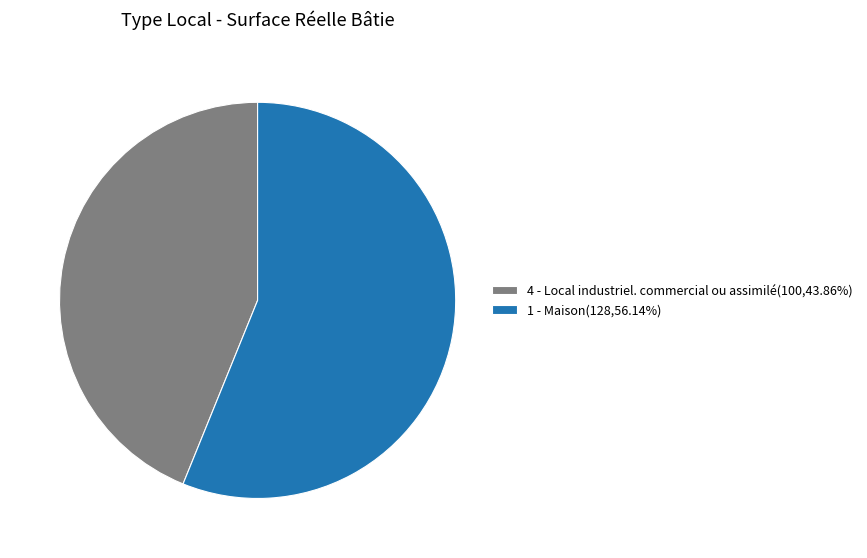

Is the sum of 4 - Local industriel. commercial ou assimilé and 1 - Maison greater than half?

Yes